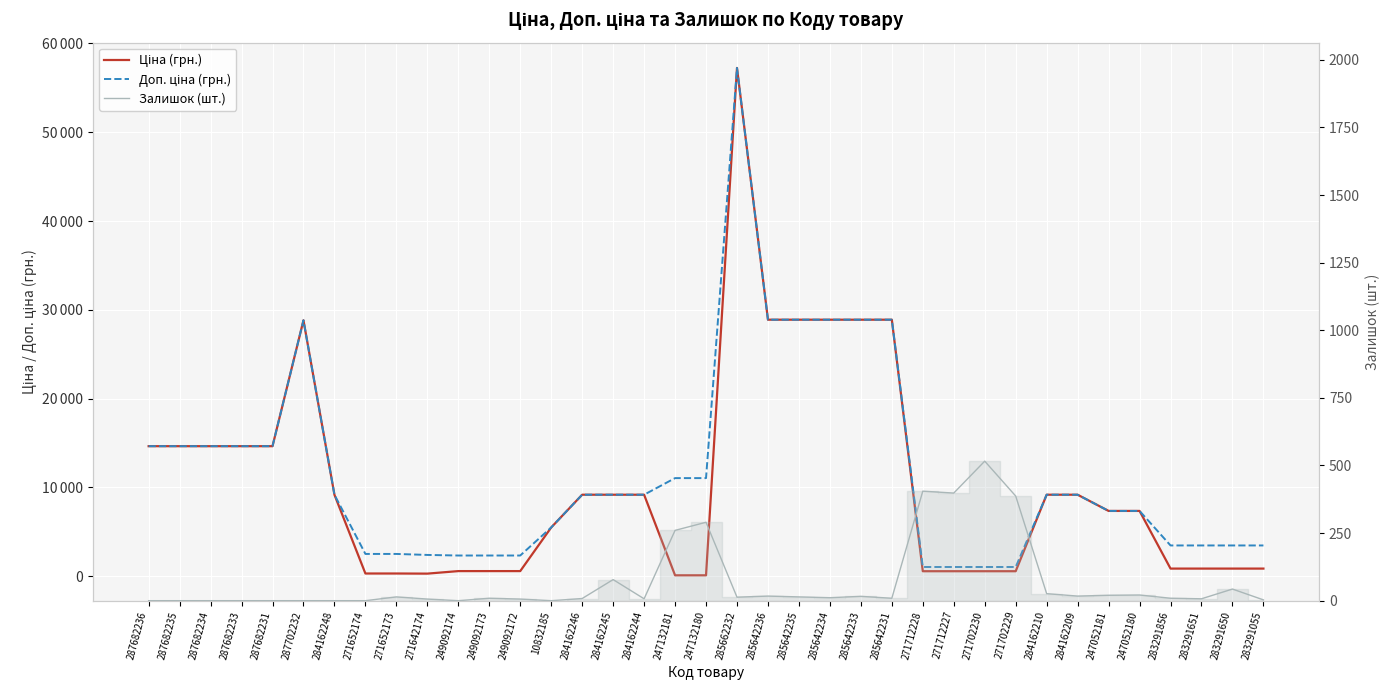

The Залишок series shows 6.0 at 249092172. True or false?

True